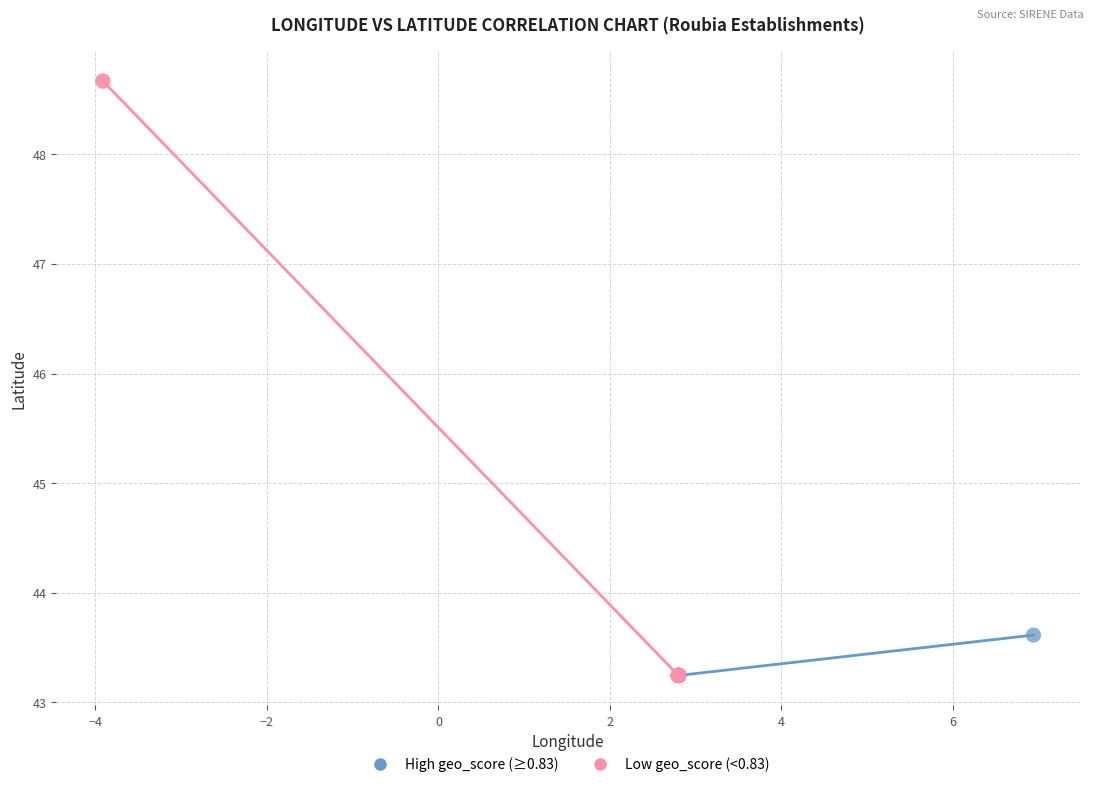

Which series reaches the maximum Y coordinate?

Low geo_score (<0.83)